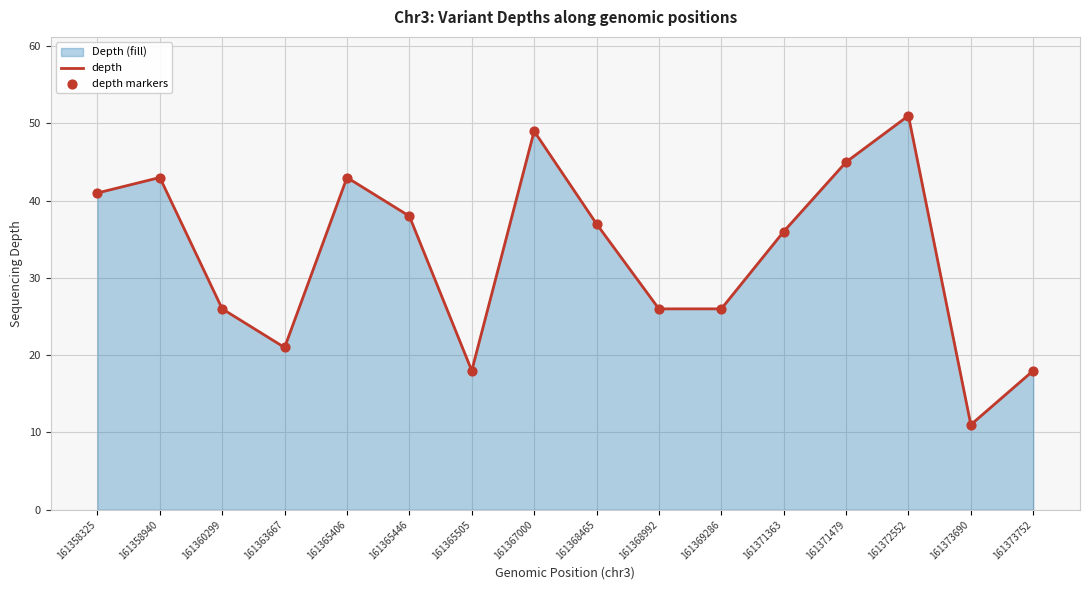

Which series contains the highest Y value?

depth